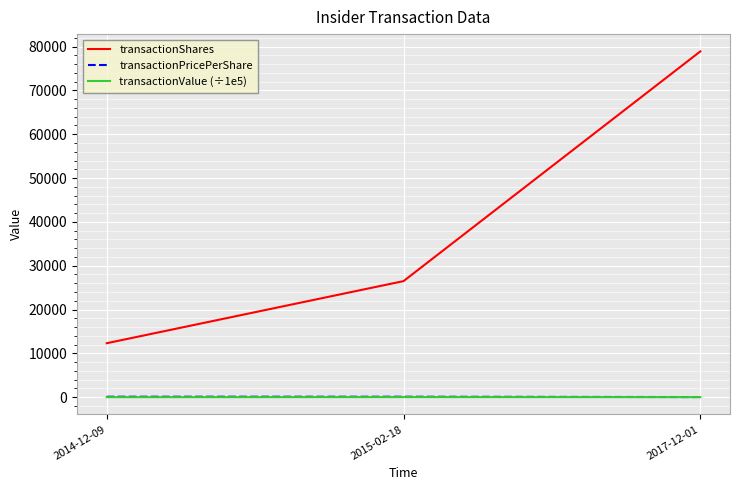

Between 2014-12-09 and 2017-12-01, which series saw the biggest shift?

transactionShares